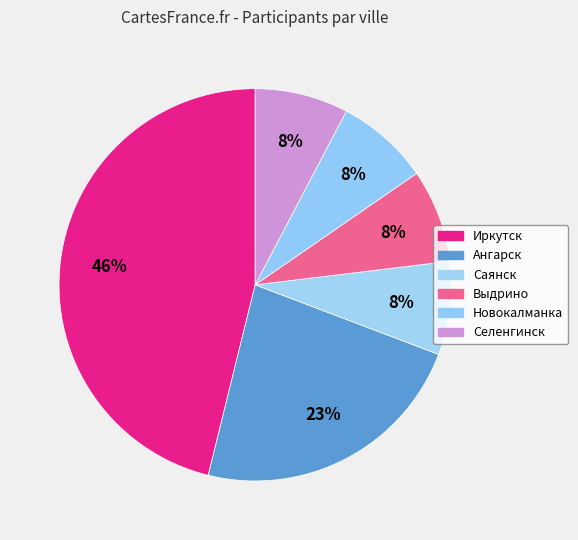

Is it true that Иркутск is 46% of the pie?

True